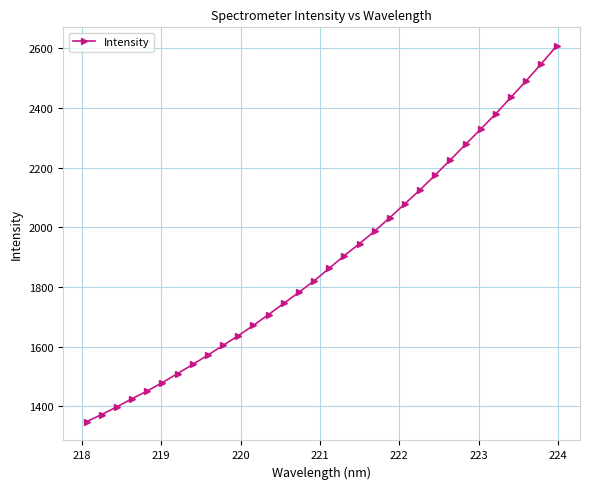

What is the value of the 23rd point from the left?

2125.8